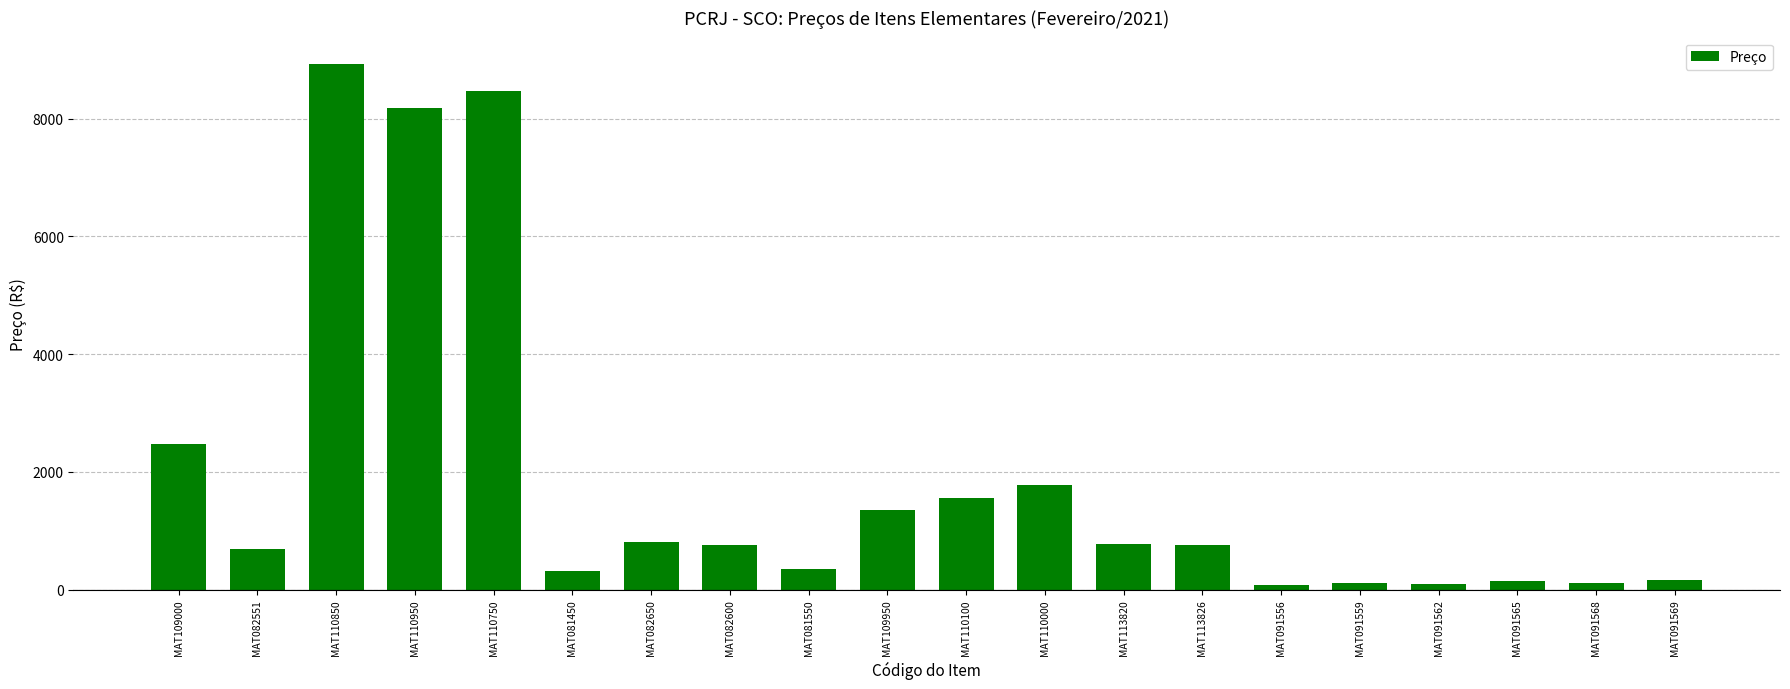

The chart shows a value of 2234.7 at MAT109950. True or false?

False